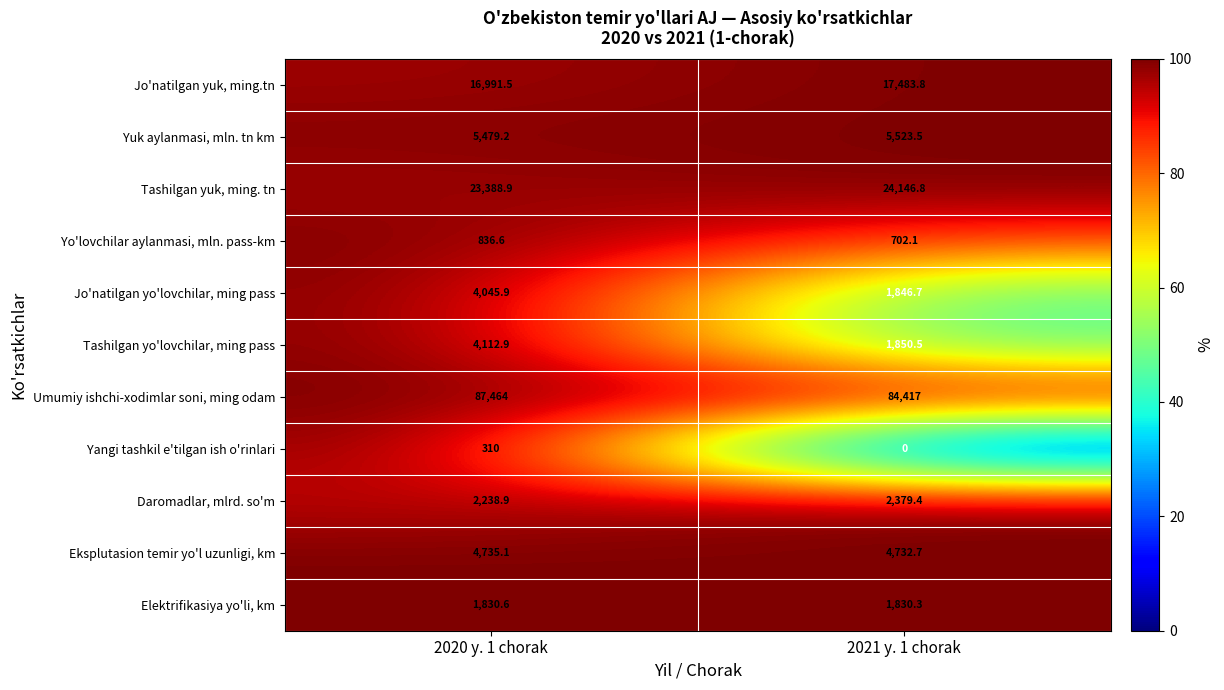

What is the difference between the maximum and minimum values in the Umumiy ishchi-xodimlar soni, ming odam series?

3047.0